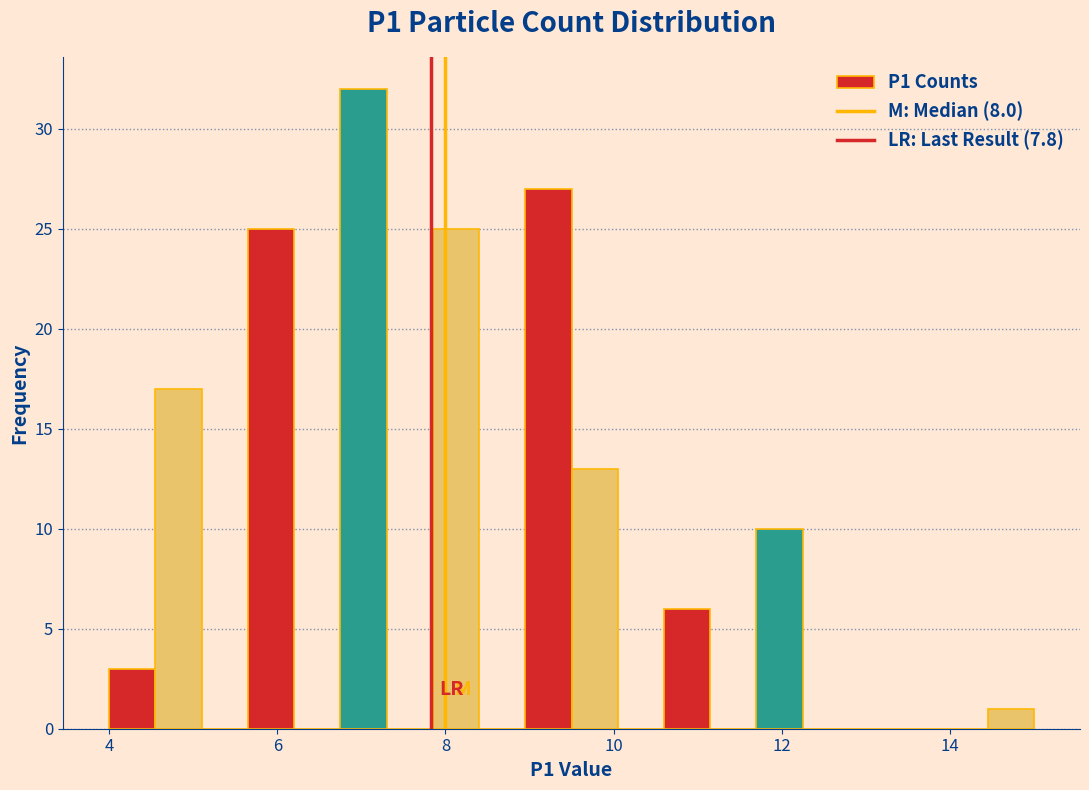

Around what value on the x-axis is the tallest bar? Give the approximate position of its centre, as read against the axis.

7.0